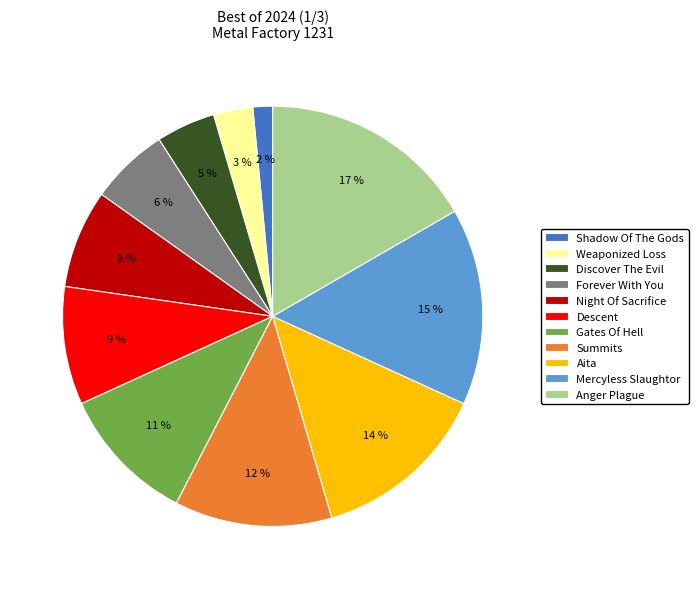

Count the number of slices in the pie.

11